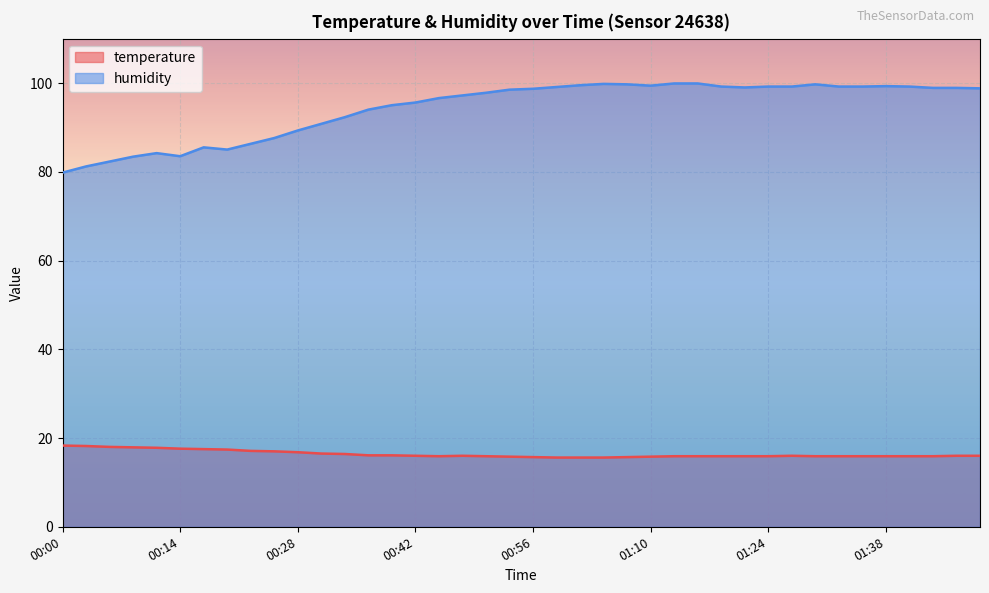

The value of temperature at 01:07 is 15.7. True or false?

True